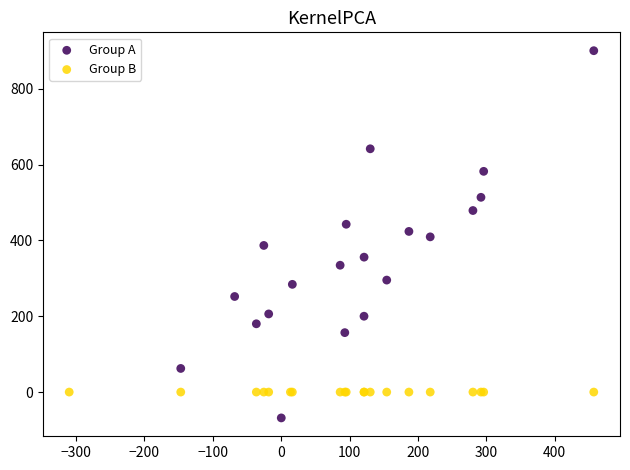

Which series reaches the minimum Y coordinate?

Group A